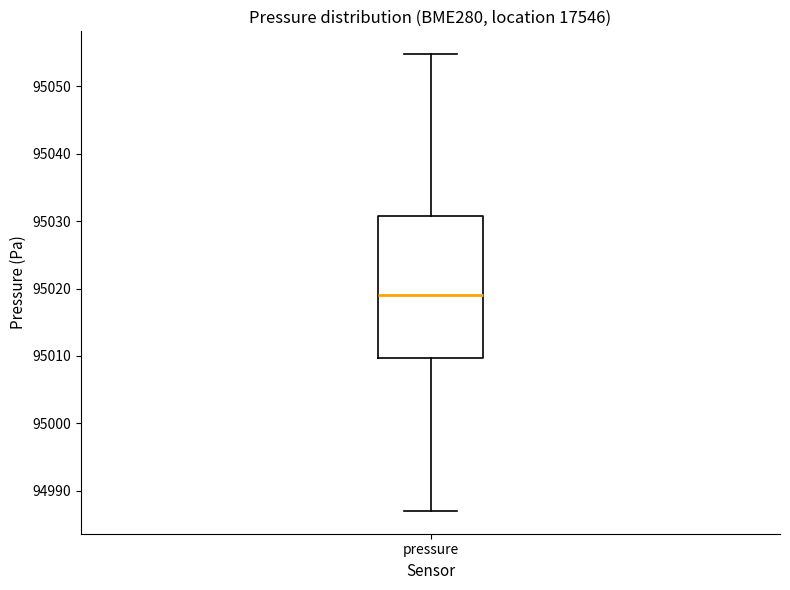

Where is the upper edge of the box for pressure on the y-axis? The values are not printed on the chart, so give them approximately, as read against the axis.

95031